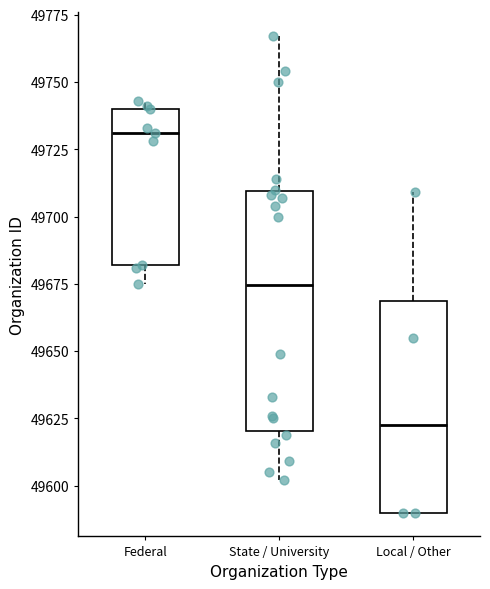

Where does the upper whisker of the box for Local / Other end on the y-axis? The values are not printed on the chart, so give them approximately, as read against the axis.

49710